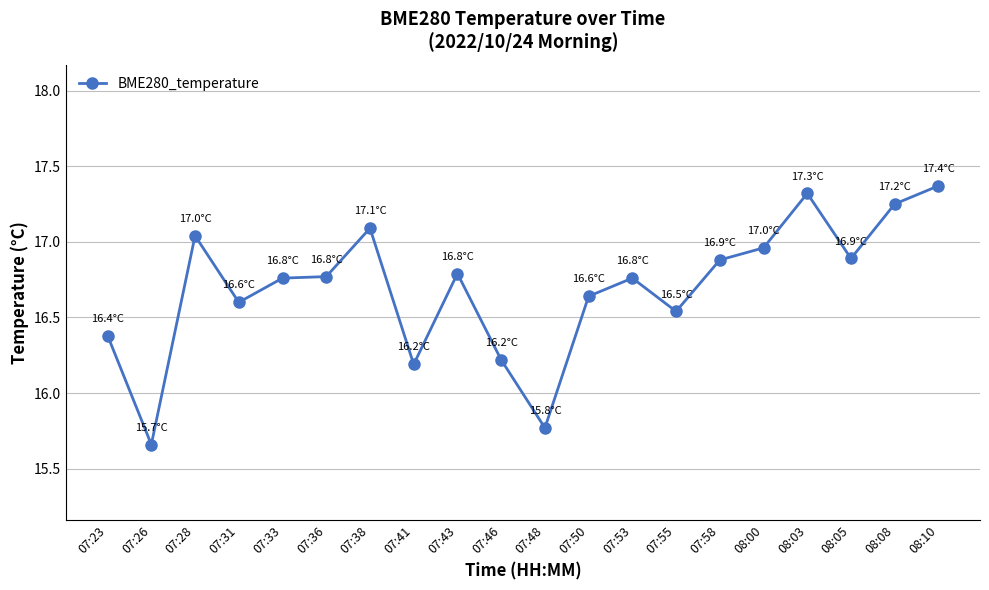

The chart shows a value of 16.9 at 08:05. True or false?

True